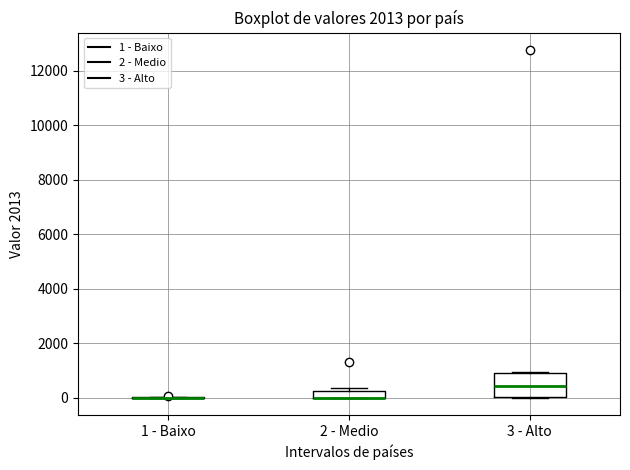

Where is the upper edge of the box for 3 - Alto on the y-axis? The values are not printed on the chart, so give them approximately, as read against the axis.

1000